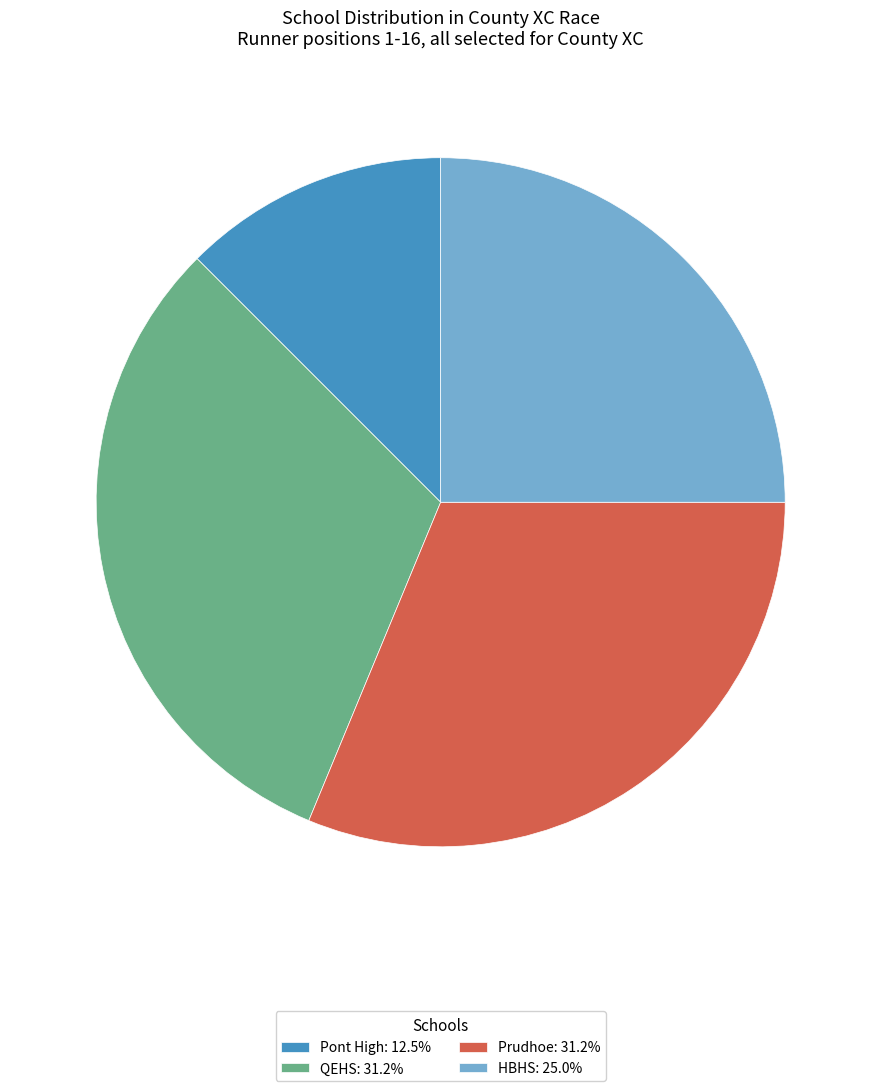

What is the ratio of the value at HBHS: 25.0% to the value at QEHS: 31.2%?

0.8